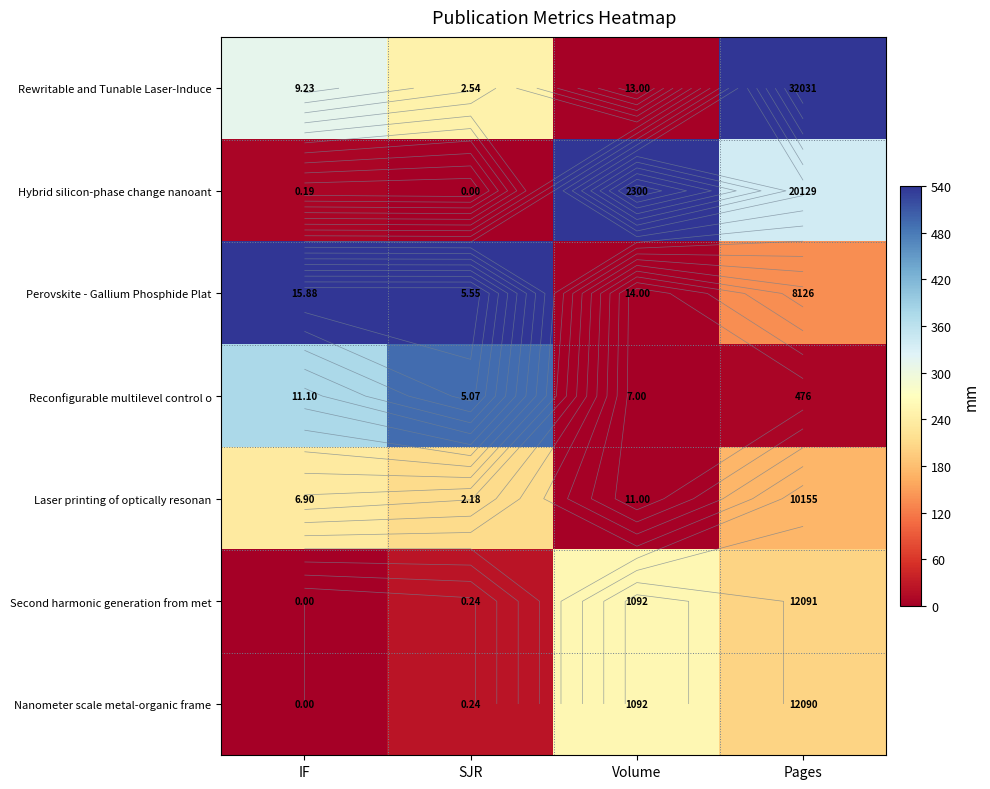

At which label does Laser printing of optically resonan reach its peak?

IF